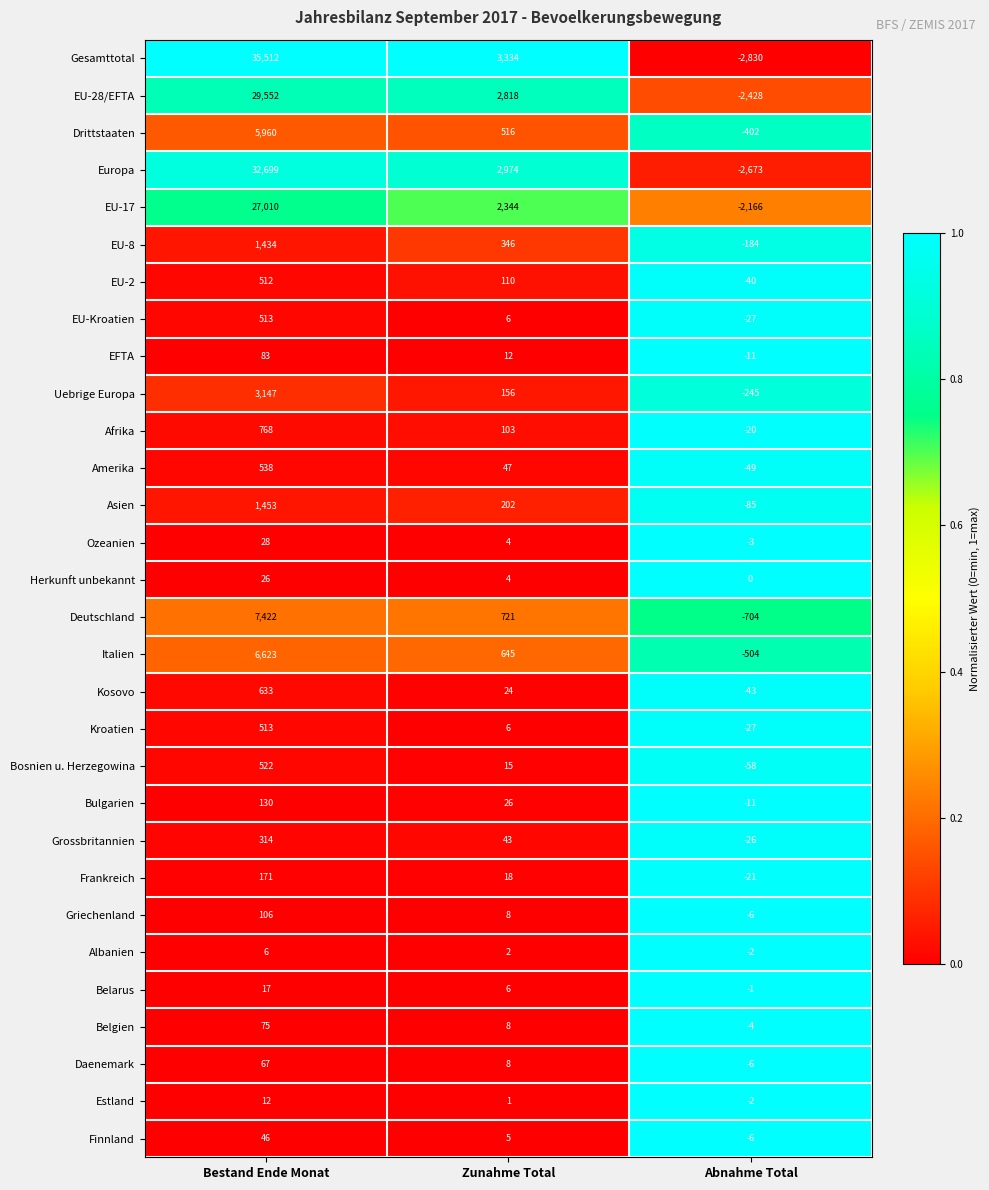

What is the difference between the maximum and minimum values in the EFTA series?

94